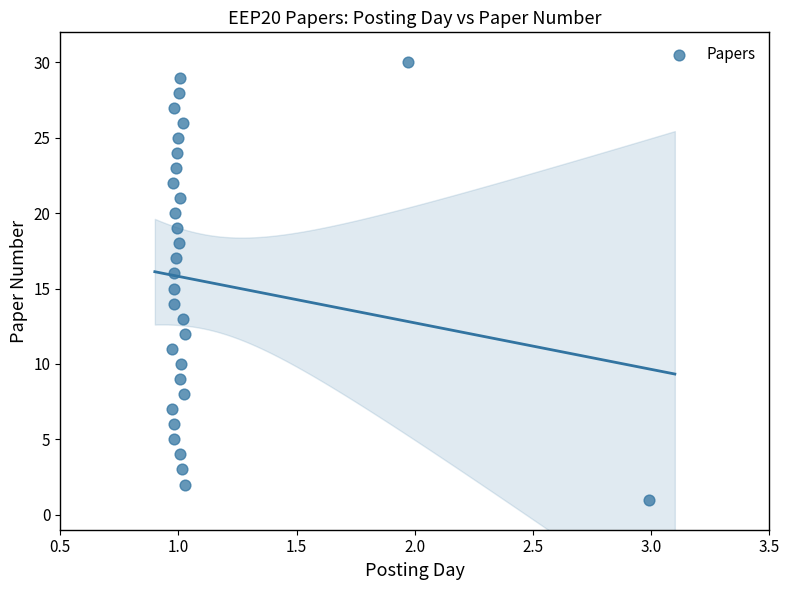

What is the range of Y values (max minus min)?

29